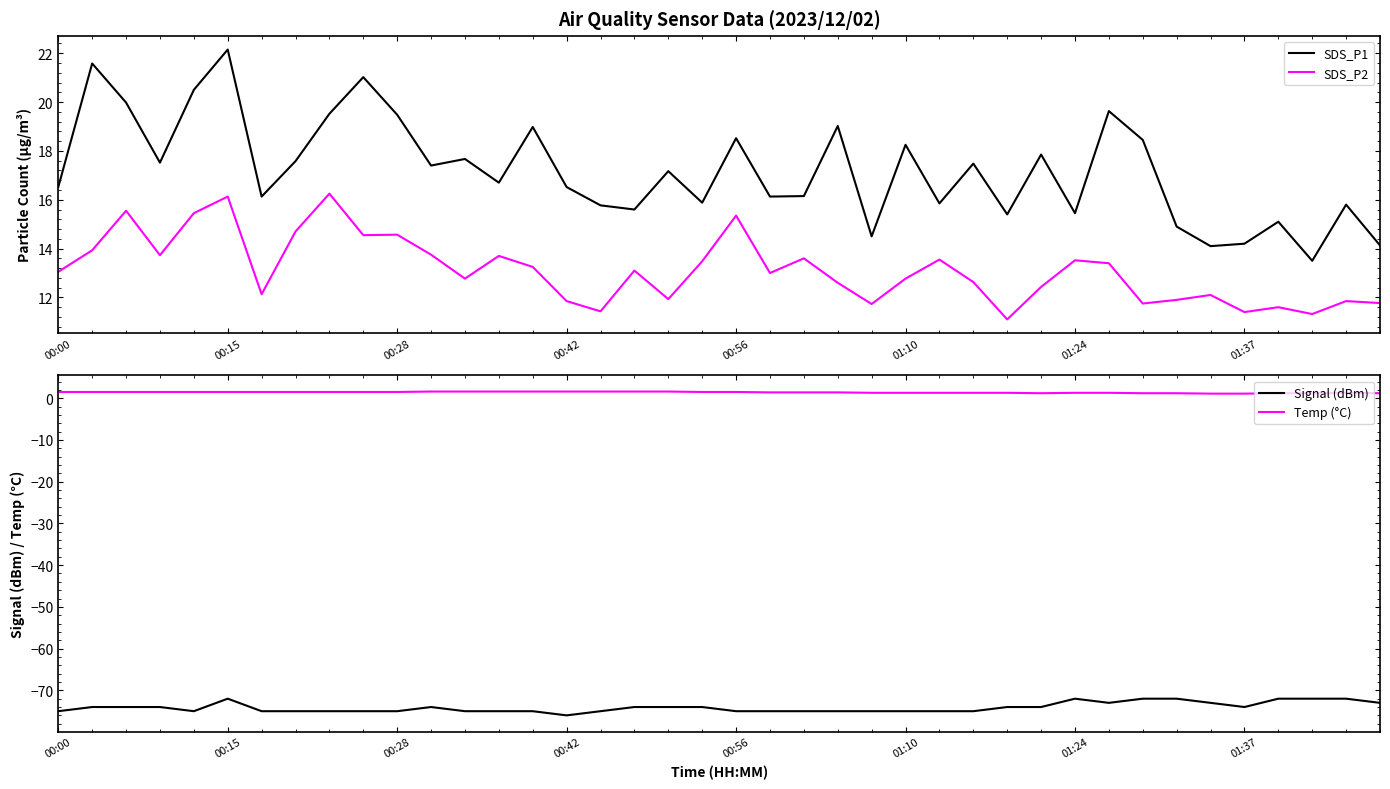

In Temp (°C), how many points are higher than both neighbors (excluding endpoints)?

1